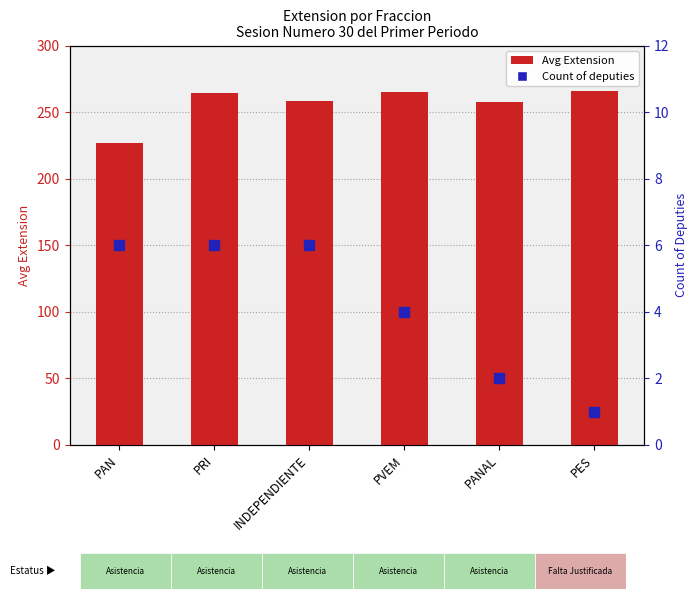

At how many categories does at least one series exceed 128?

6